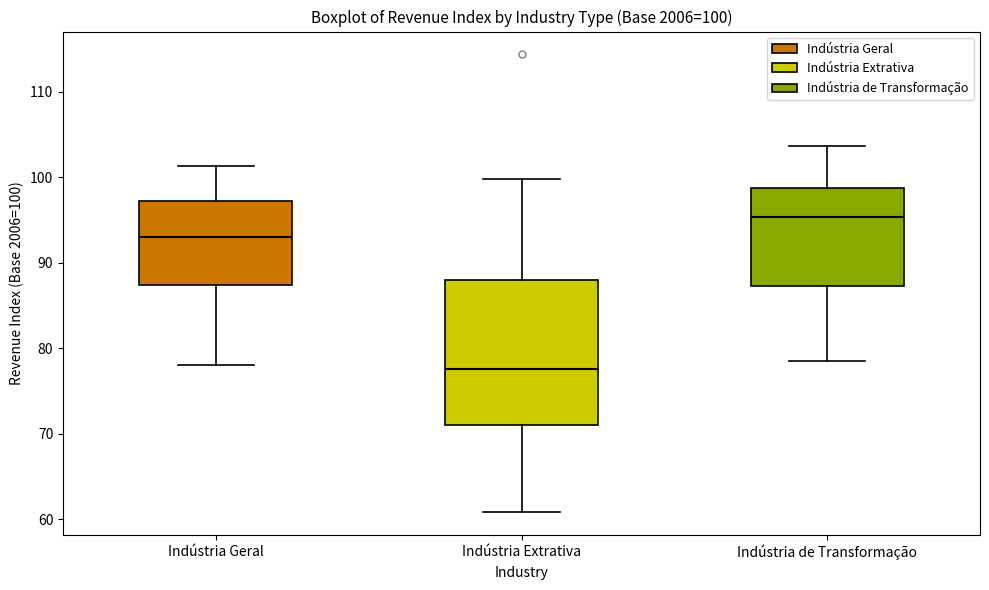

Which box's median line is the highest?

Indústria de Transformação